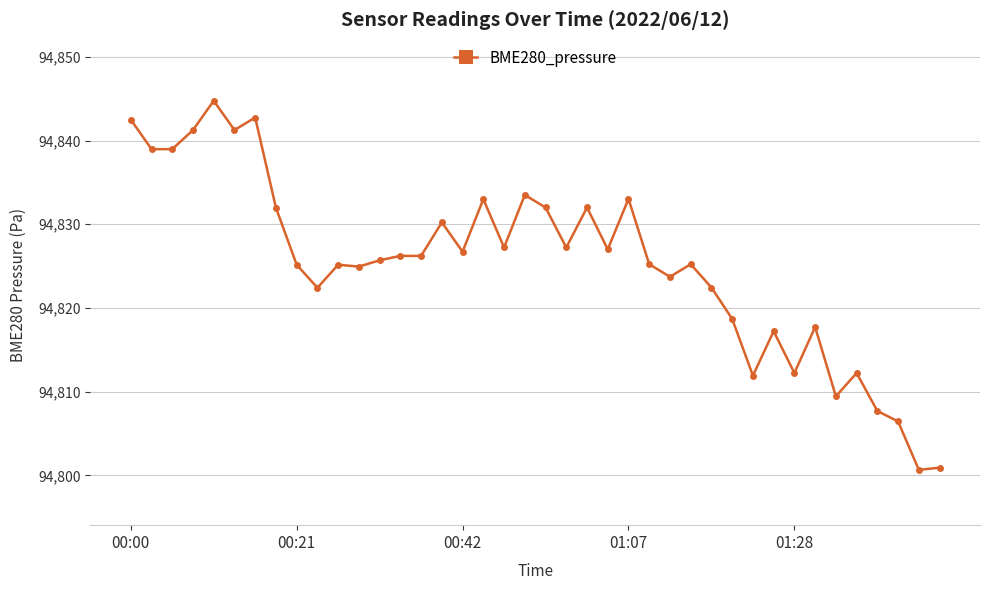

How many series are shown in this chart?

1